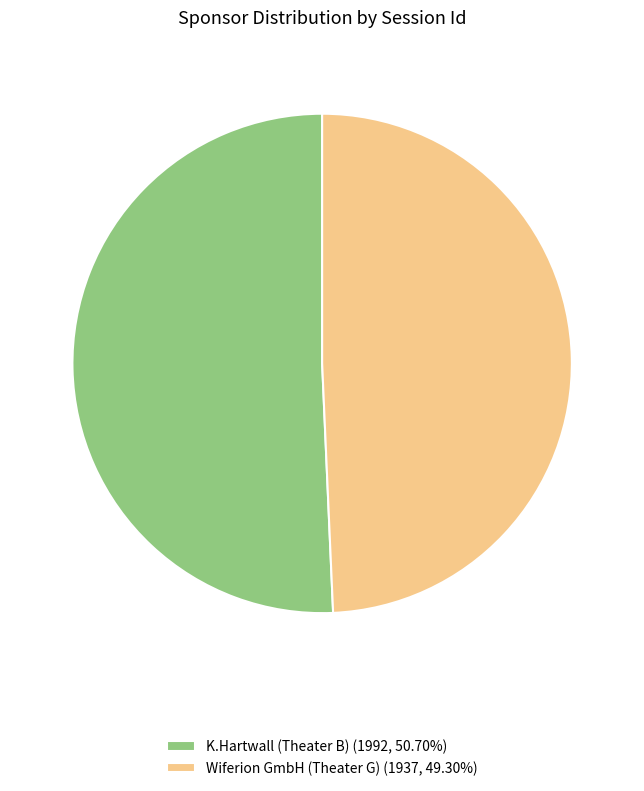

Do K.Hartwall (Theater B) (1992, 50.70%) and Wiferion GmbH (Theater G) (1937, 49.30%) together represent more than half of the pie?

Yes